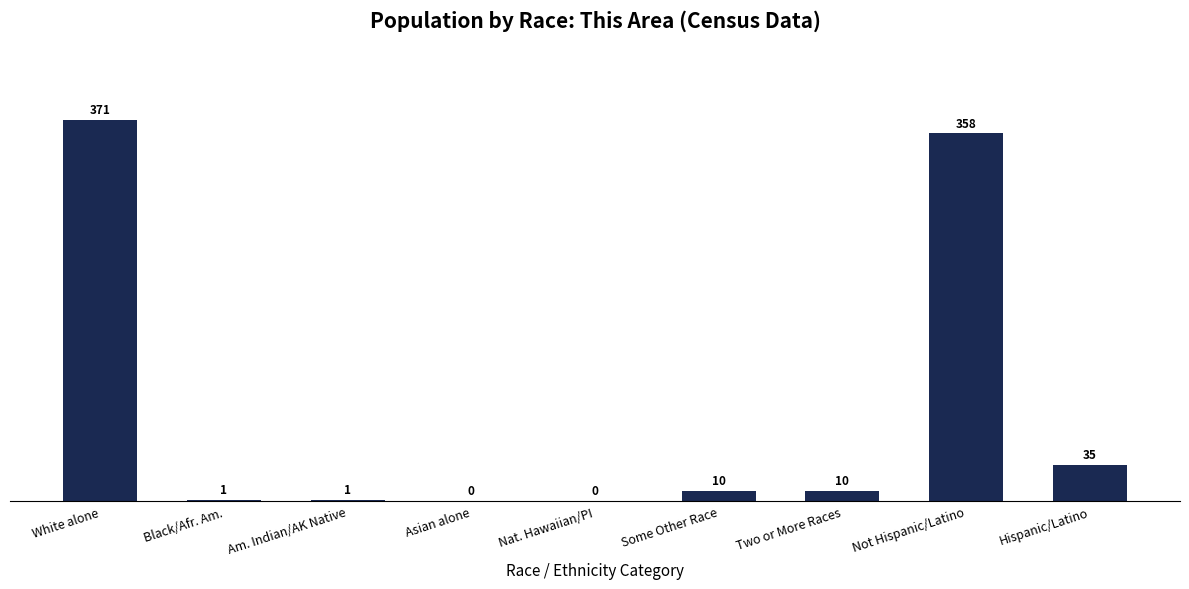

Reading right to left, what are all the values shown in this chart?

Hispanic/Latino=35	Not Hispanic/Latino=358	Two or More Races=10	Some Other Race=10	Nat. Hawaiian/PI=0	Asian alone=0	Am. Indian/AK Native=1	Black/Afr. Am.=1	White alone=371